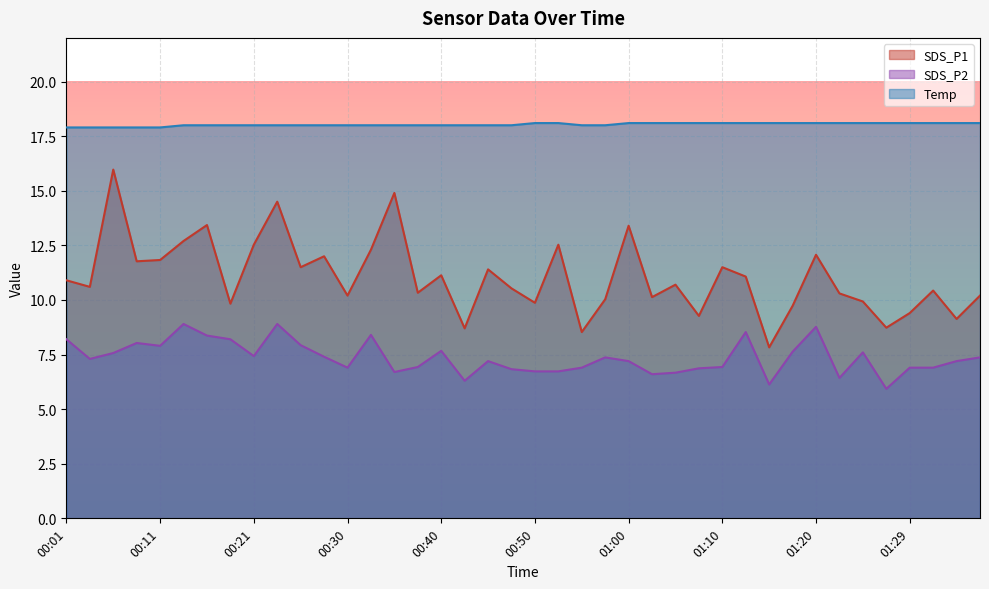

Between 01:00 and 01:02, which series saw the biggest shift?

SDS_P1